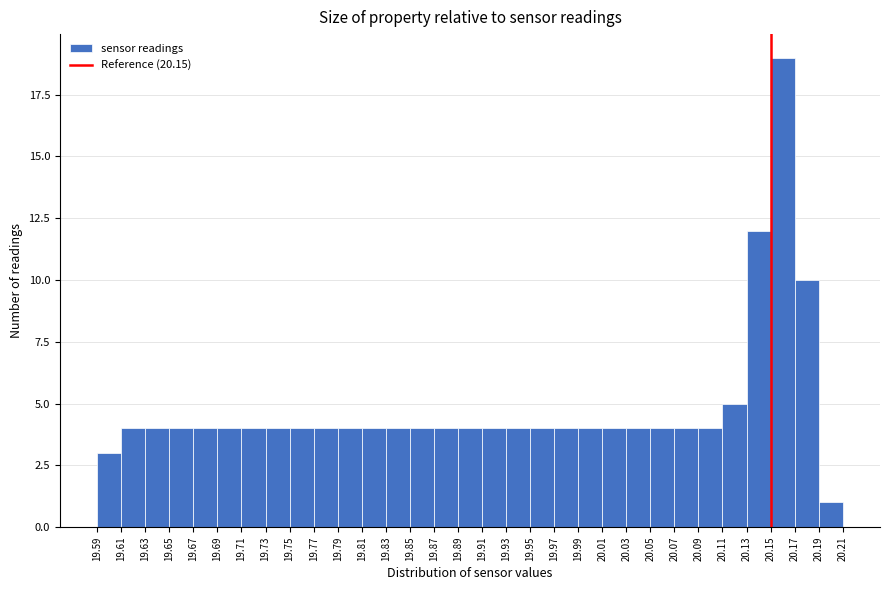

Which range on the x-axis has the tallest bar?

20.15 to 20.17